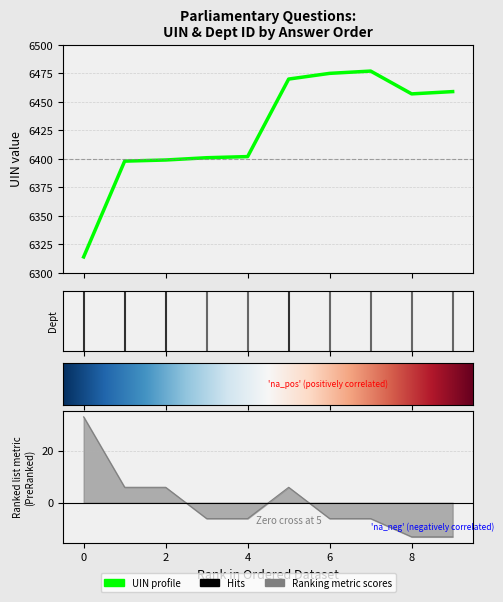

How many data points does each series have?

10